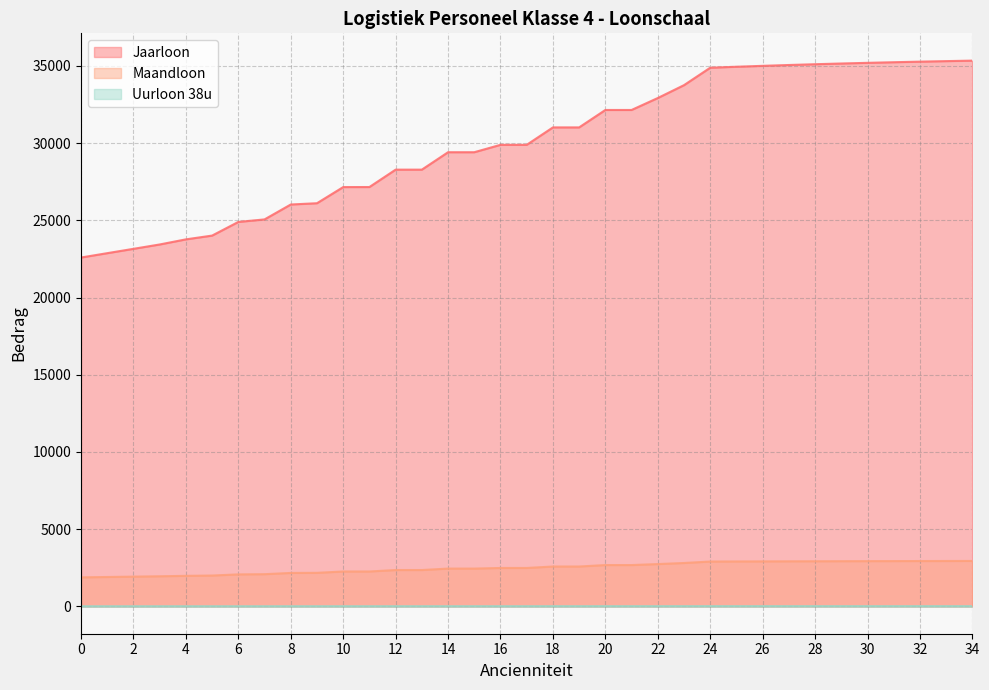

Which has a higher value, 18 or 34?

34